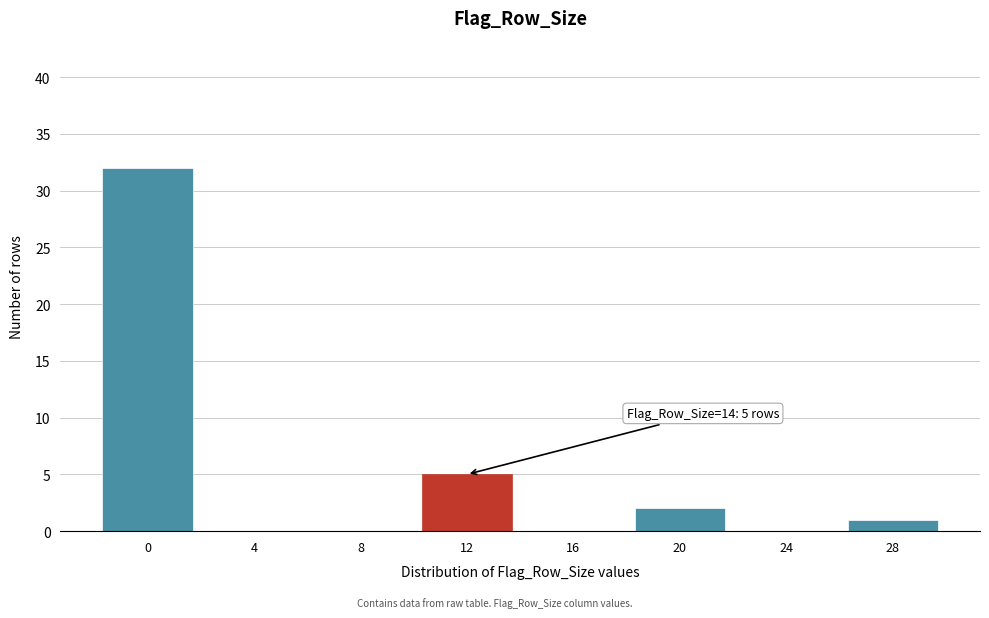

Reading right to left, transcribe all the data shown in this chart.

28=1	24=0	20=2	16=0	12=5	8=0	4=0	0=32